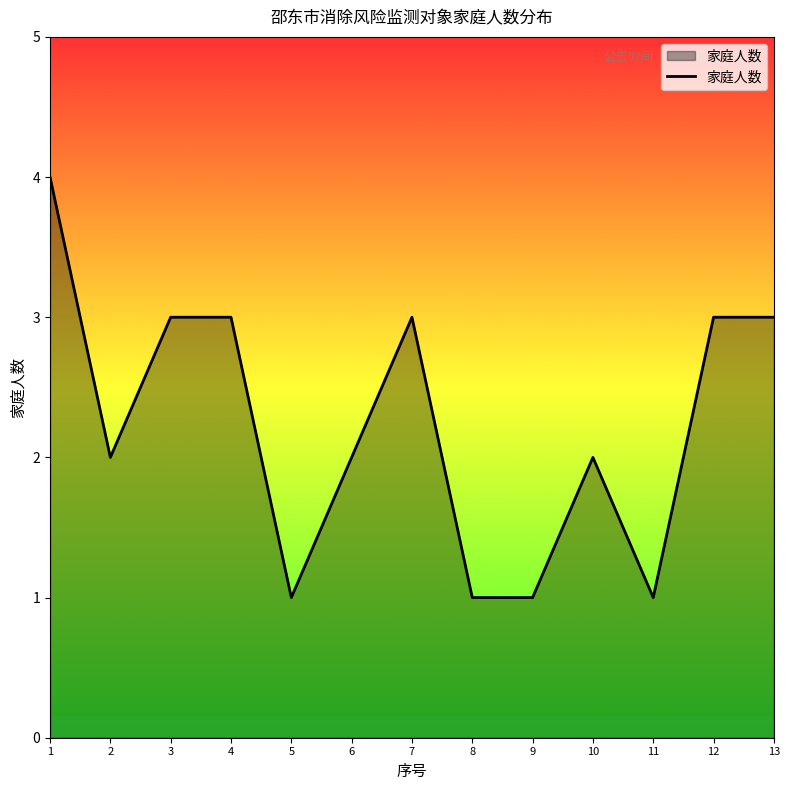

Is it true that the value at 5 is 2?

False